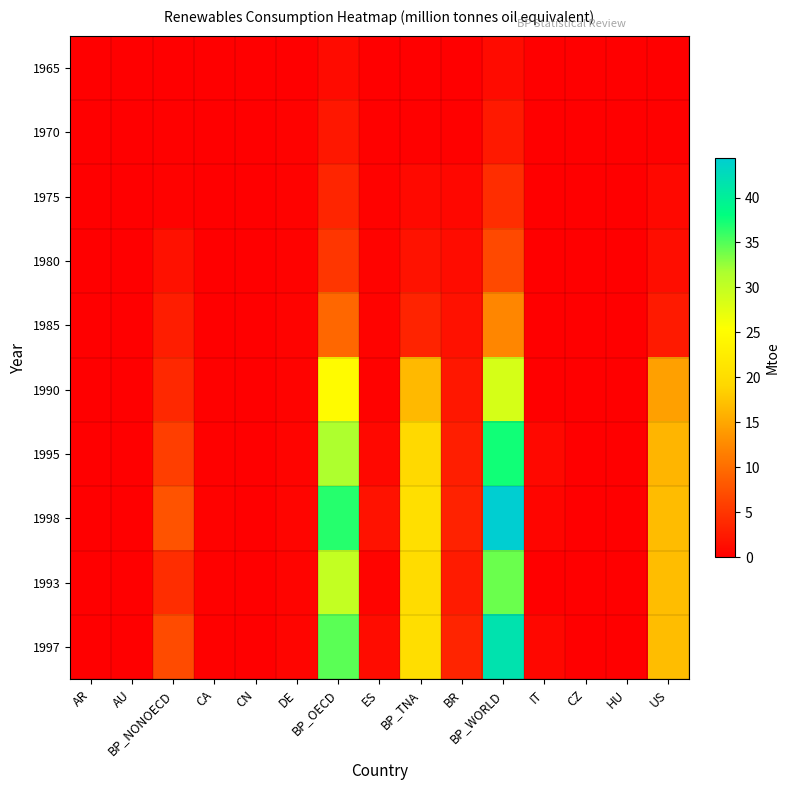

How many categories are shown in the chart?

15